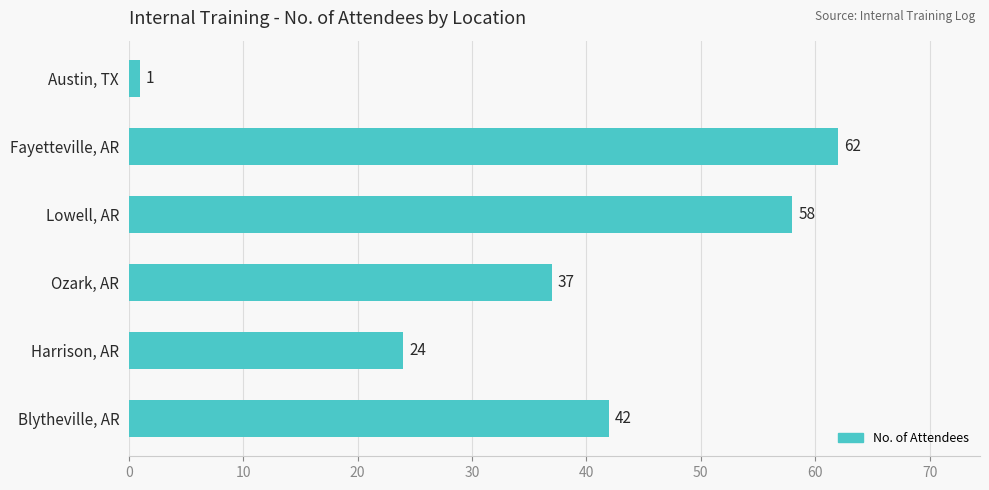

What is the average value?

37